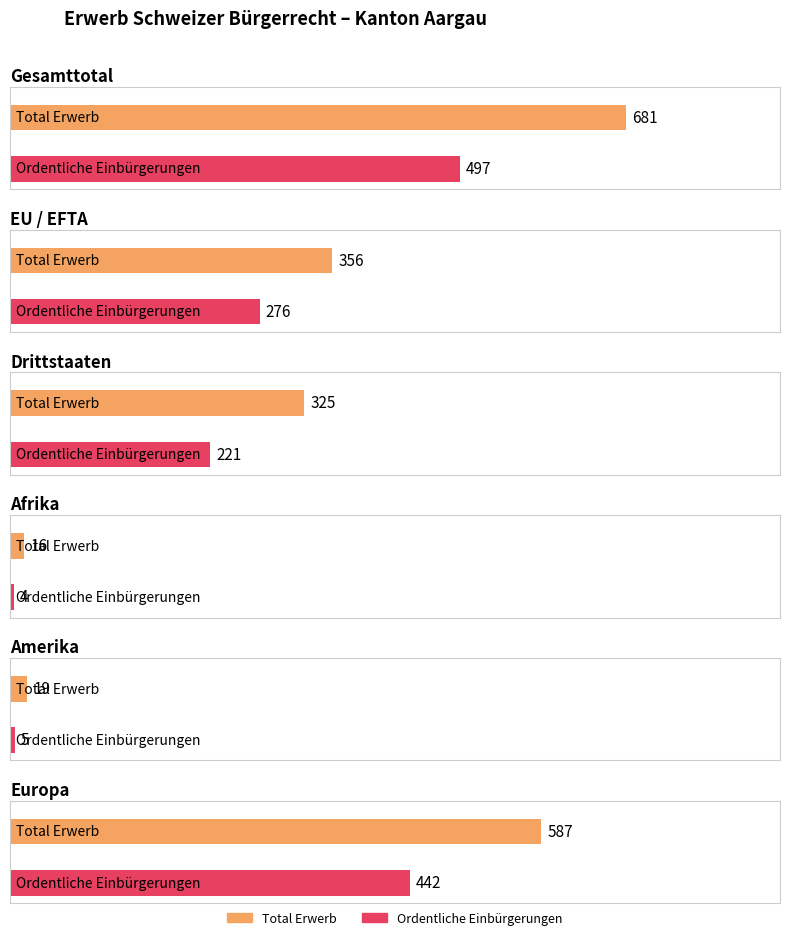

What is the maximum value shown in the chart?

681